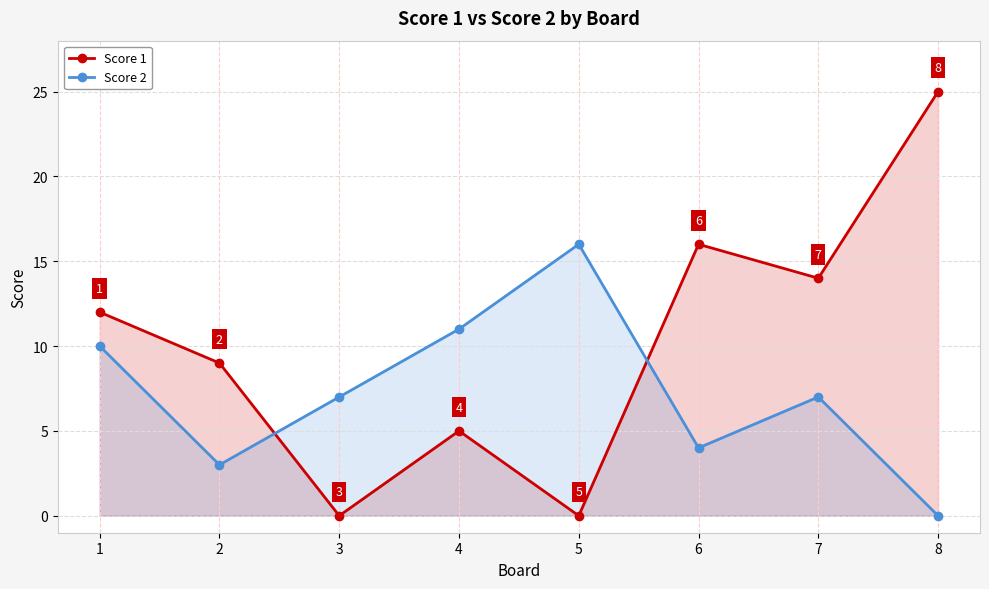

How many interior local peaks does the Score 1 series have?

2